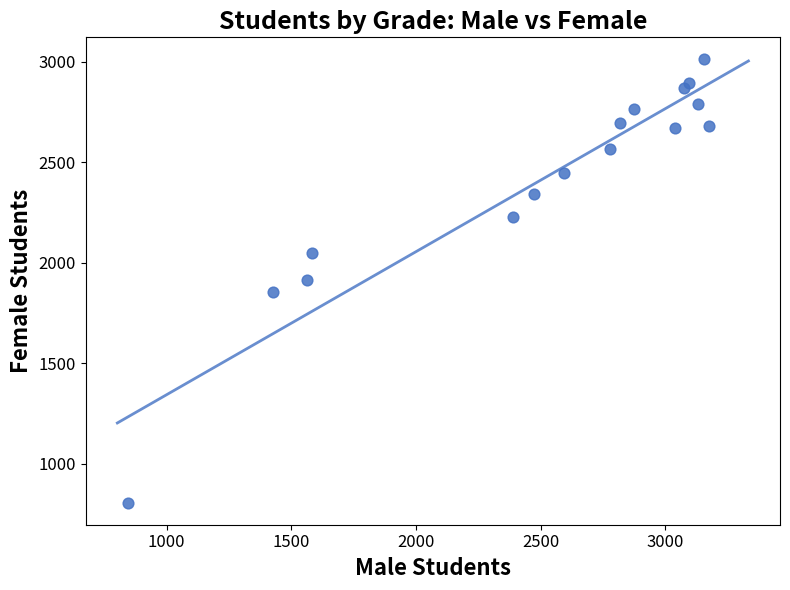

What is the range of X values (max minus min)?

2331